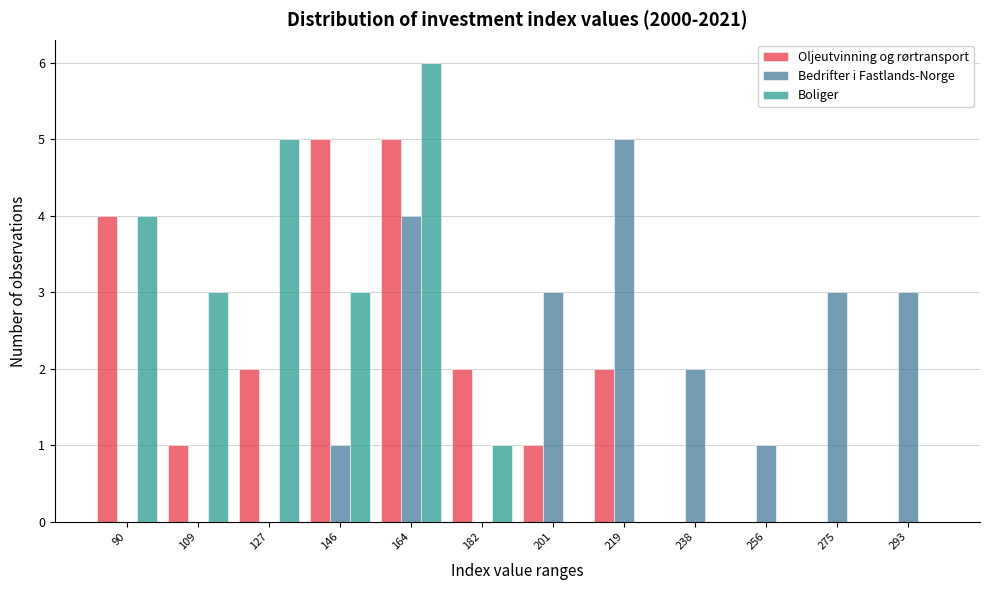

Which series changed the most between 201 and 293?

Oljeutvinning og rørtransport